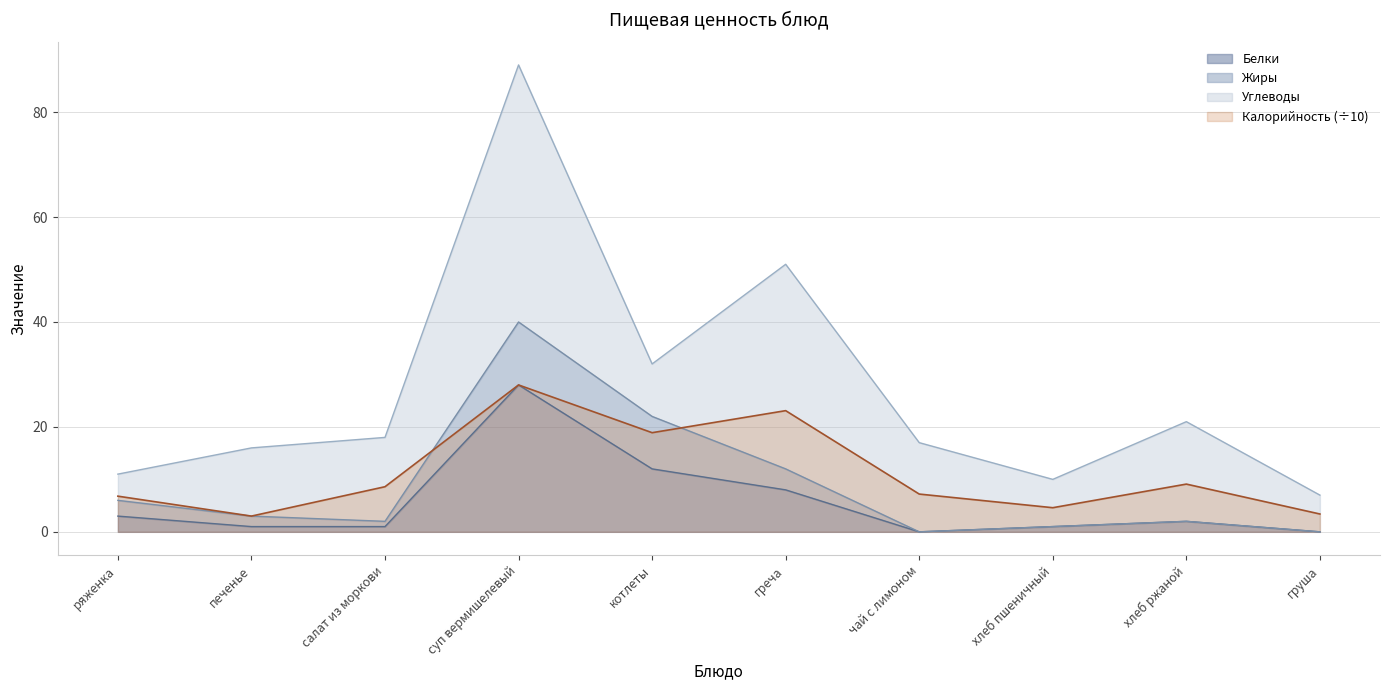

How many data points does each series have?

10